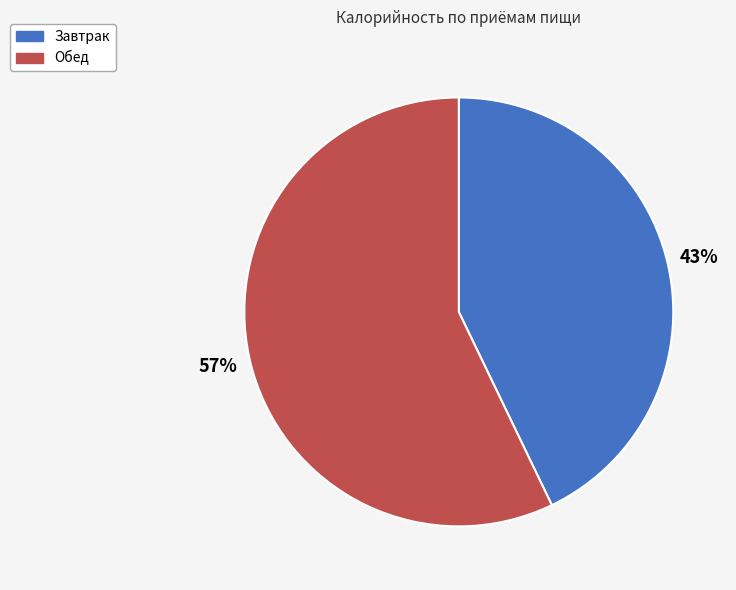

Which category has the biggest portion of the pie?

Обед